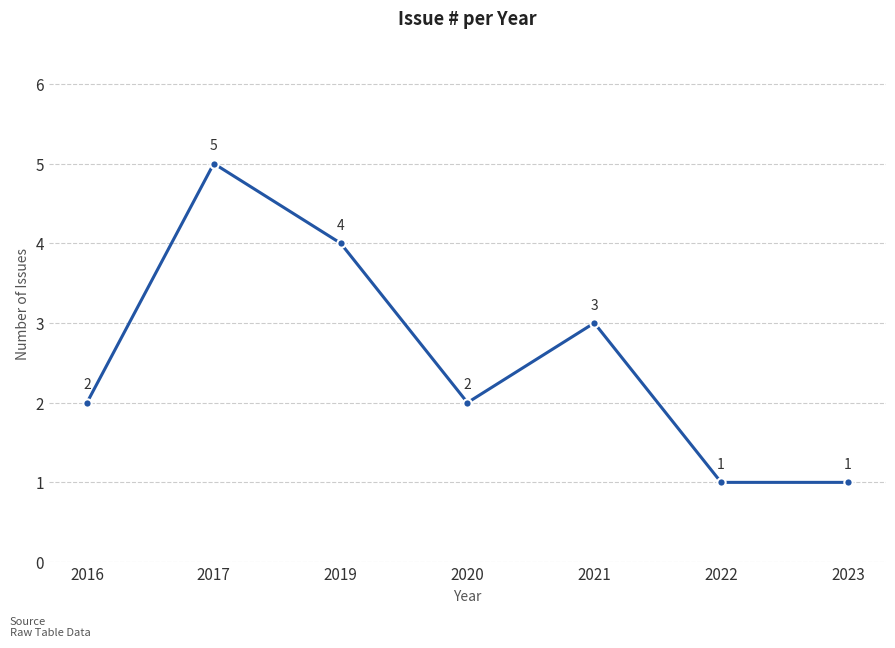

What is the minimum value shown in the chart?

1